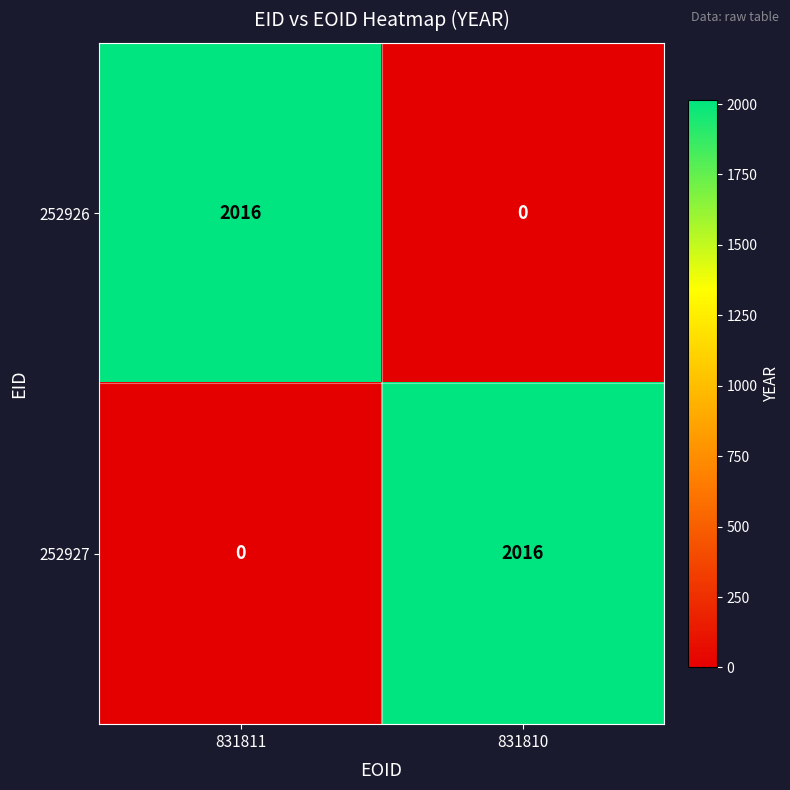

Reading left to right, what are all the values shown in this chart?

252926: 831811=2016	831810=0
252927: 831811=0	831810=2016